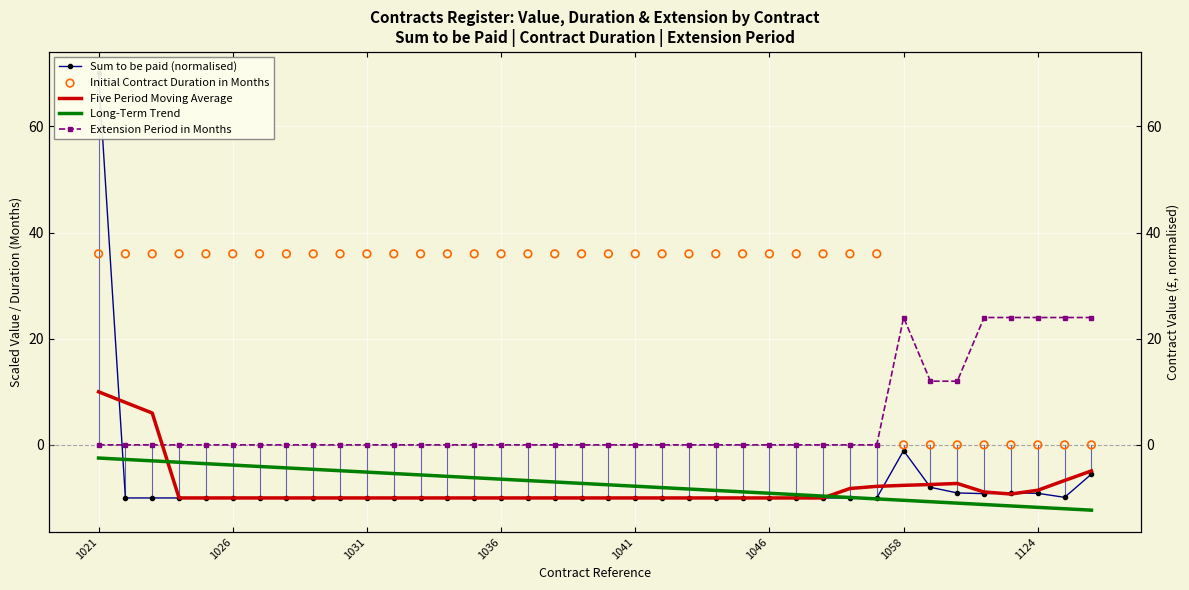

Which series reaches the minimum Y coordinate?

Long-Term Trend